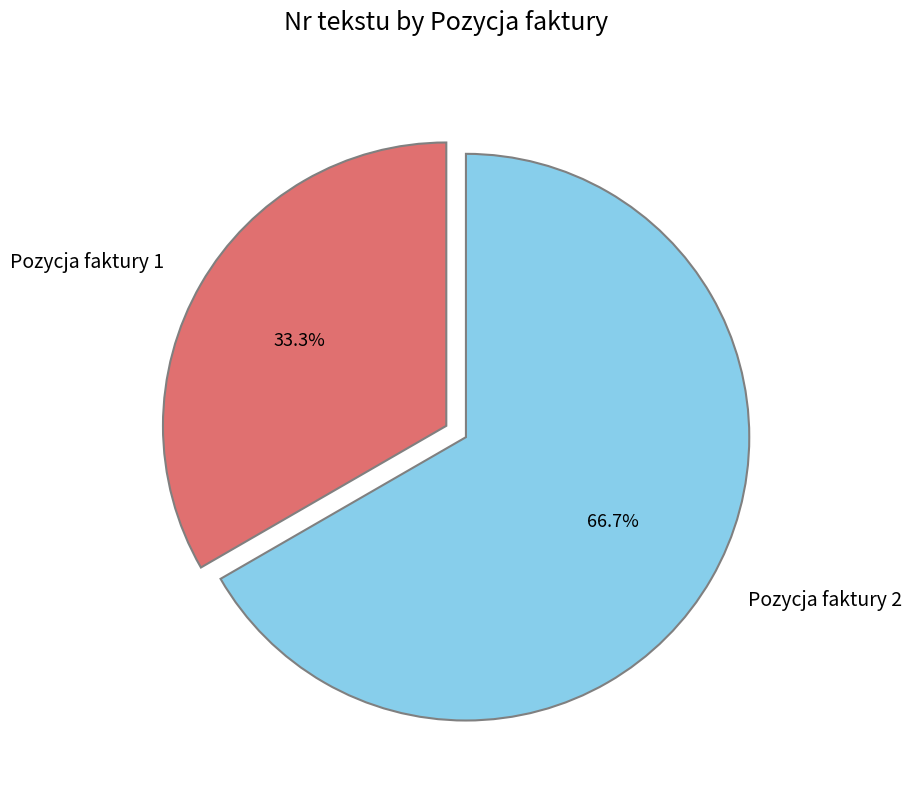

Combined, do Pozycja faktury 2 and Pozycja faktury 1 account for over 50%?

Yes